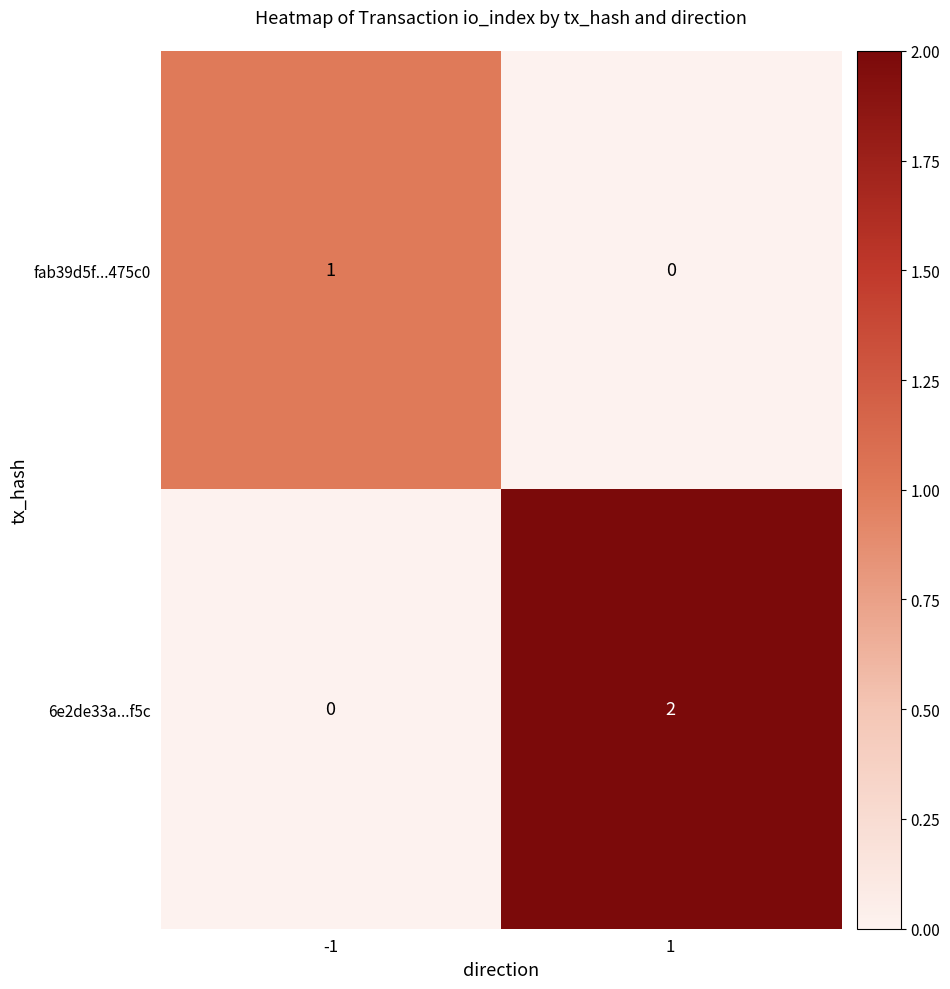

Is the value of fab39d5f...475c0 at -1 greater than the value of 6e2de33a...f5c at 1?

No